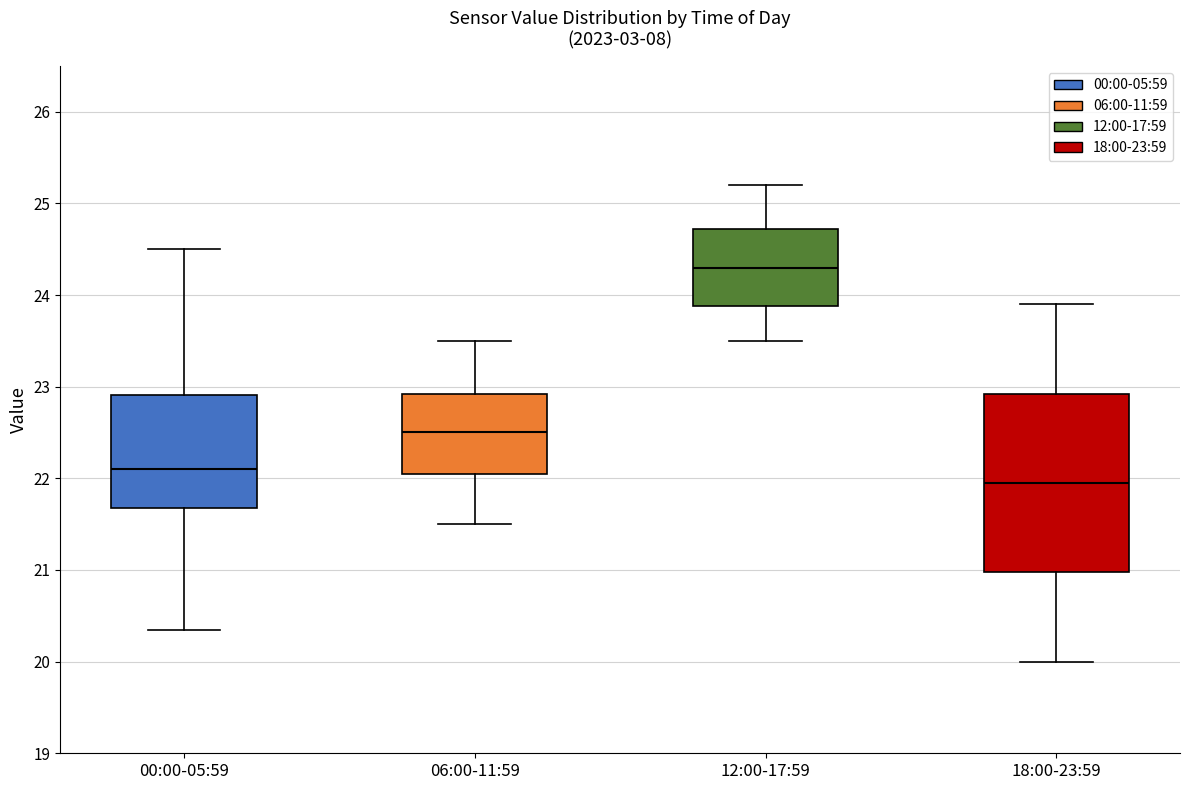

Comparing the boxes themselves (not the whiskers), which one is the tallest?

18:00-23:59